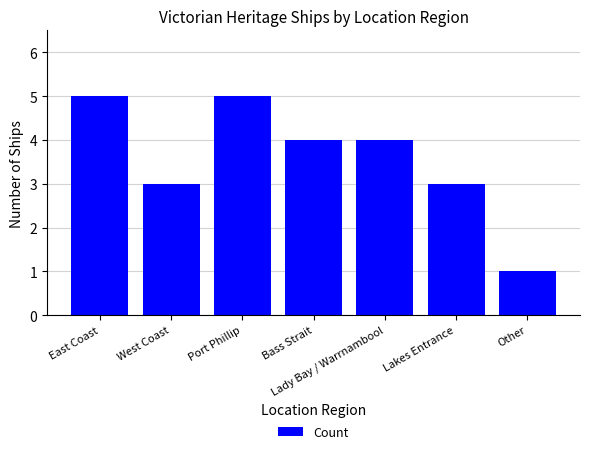

What is the difference between the maximum and minimum values?

4